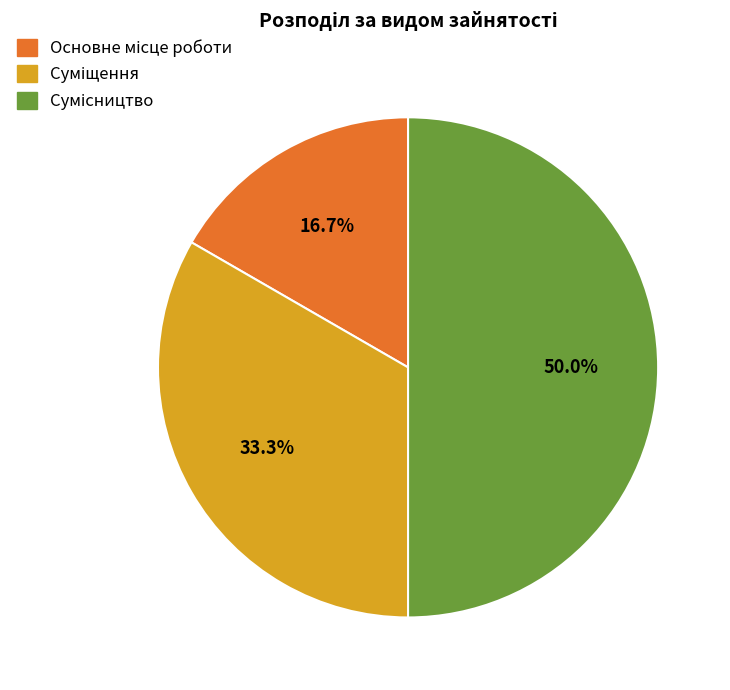

Count the number of slices in the pie.

3